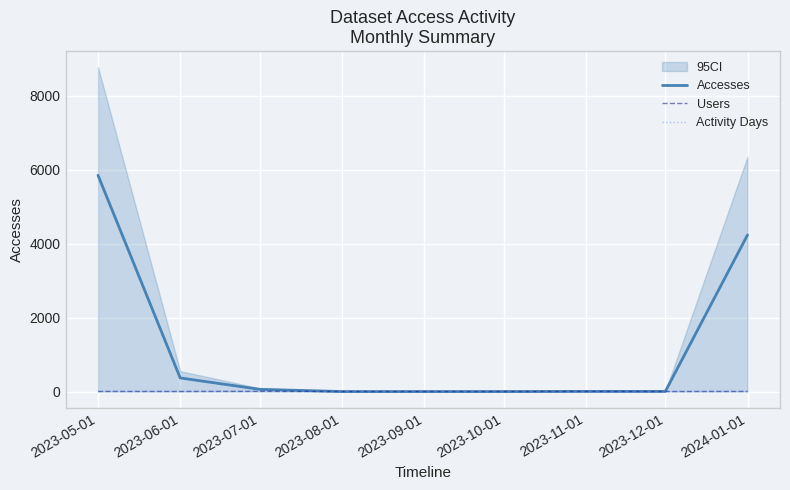

How many lines are shown in the chart?

3